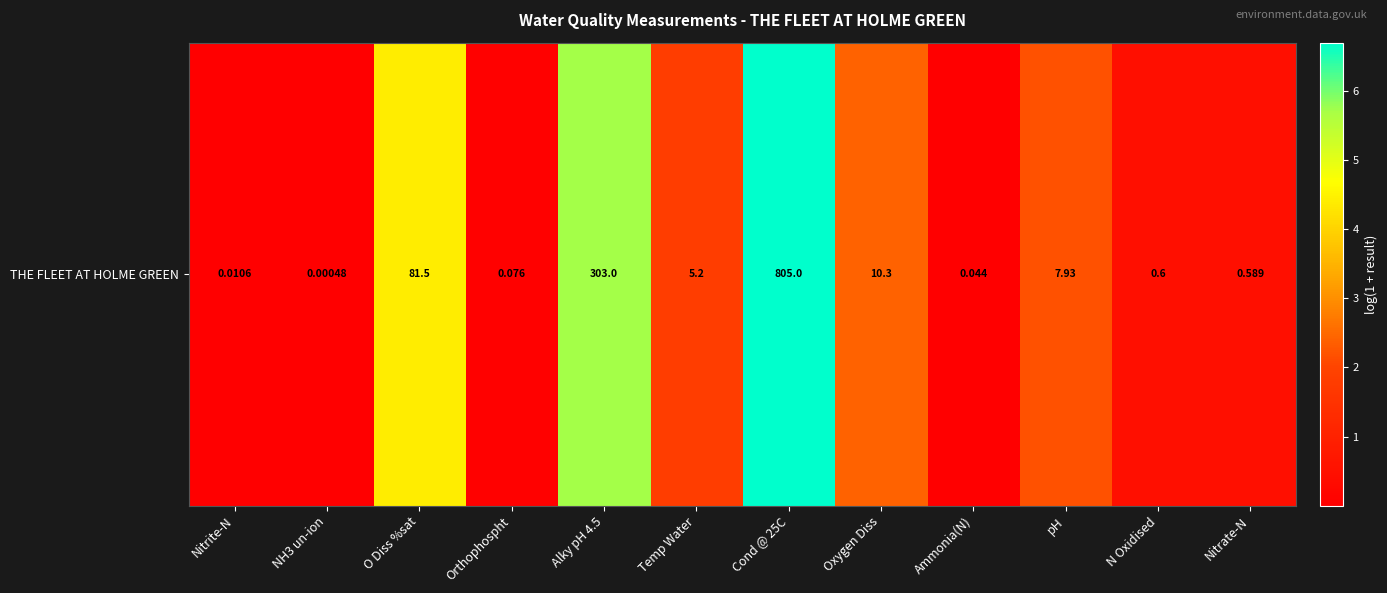

How many values are below 1?

6